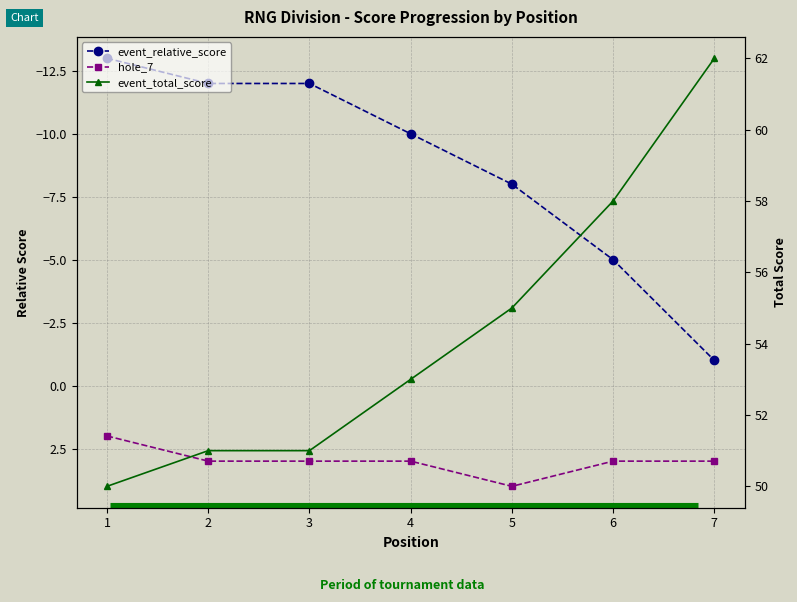

At which label is event_total_score closest to 56?

5